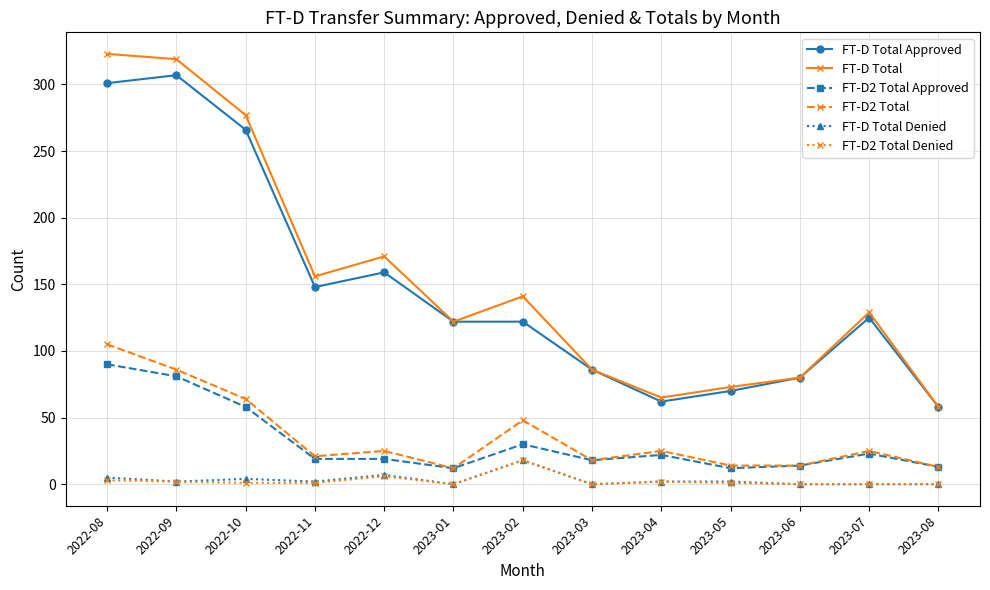

At which category does FT-D2 Total reach its first local valley?

2022-11